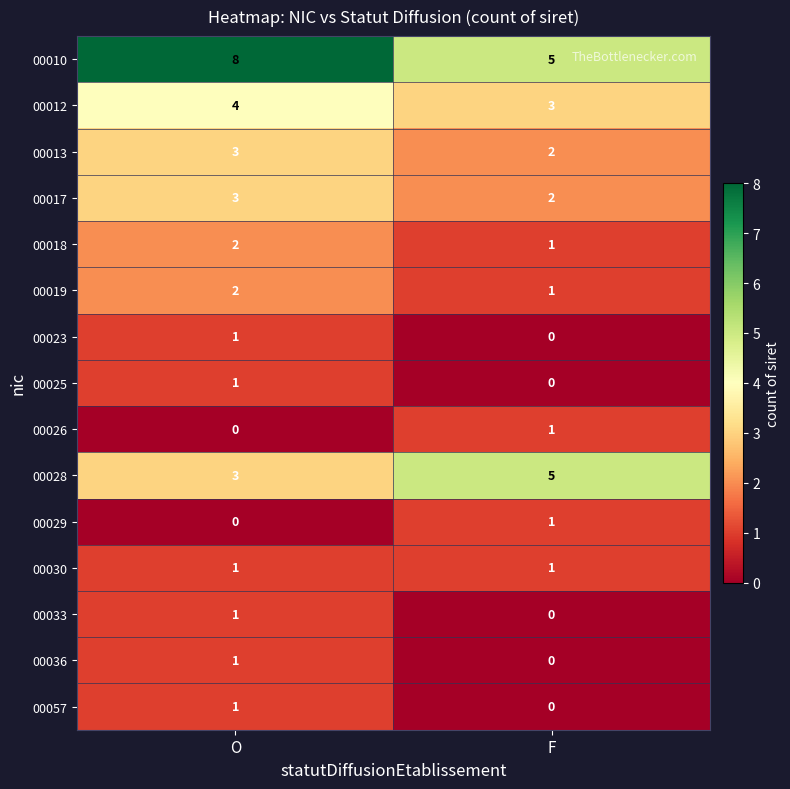

List the labels in order of 00036 value, smallest first.

F, O